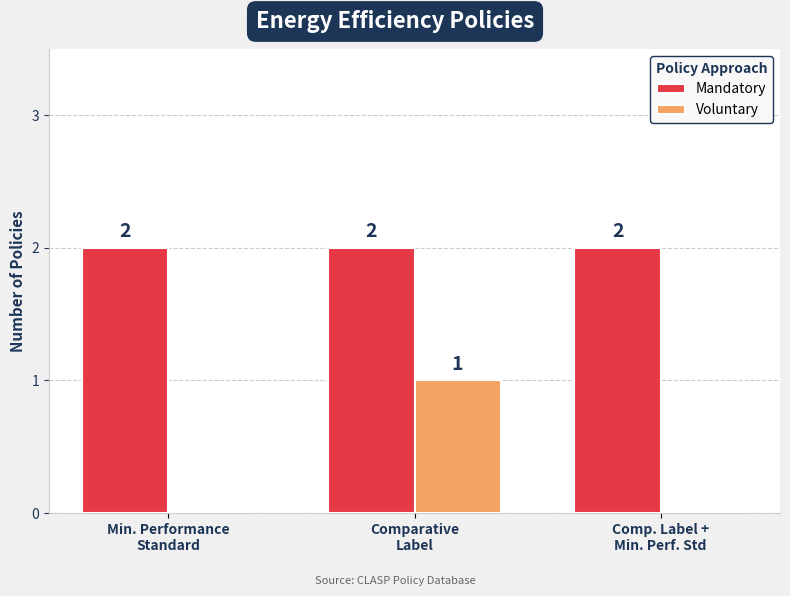

How many series are shown in this chart?

2